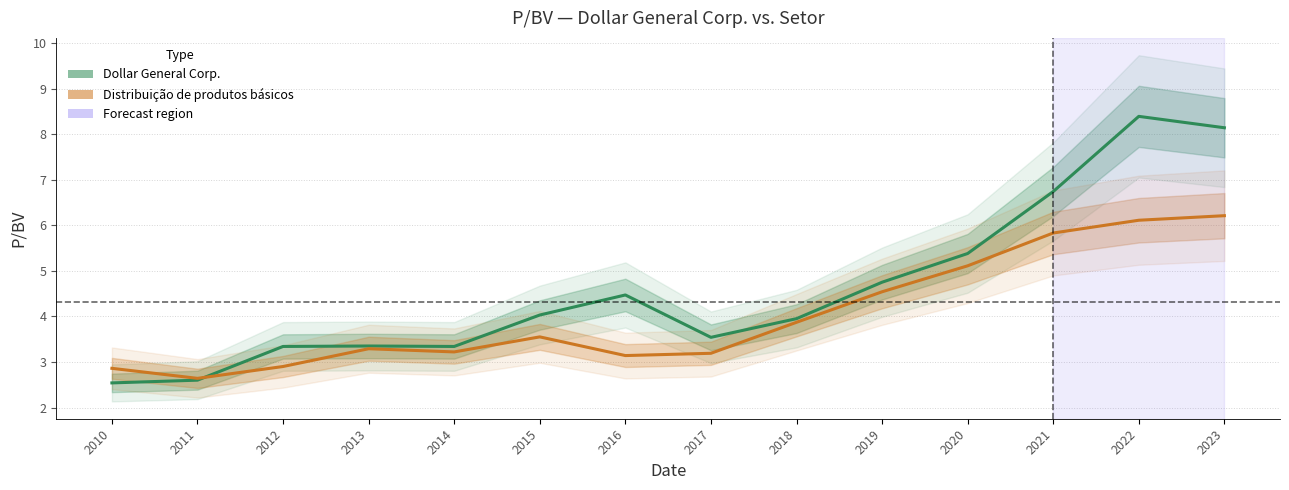

What is the difference between the second highest and minimum values in the Distribuição de produtos básicos series?

3.5